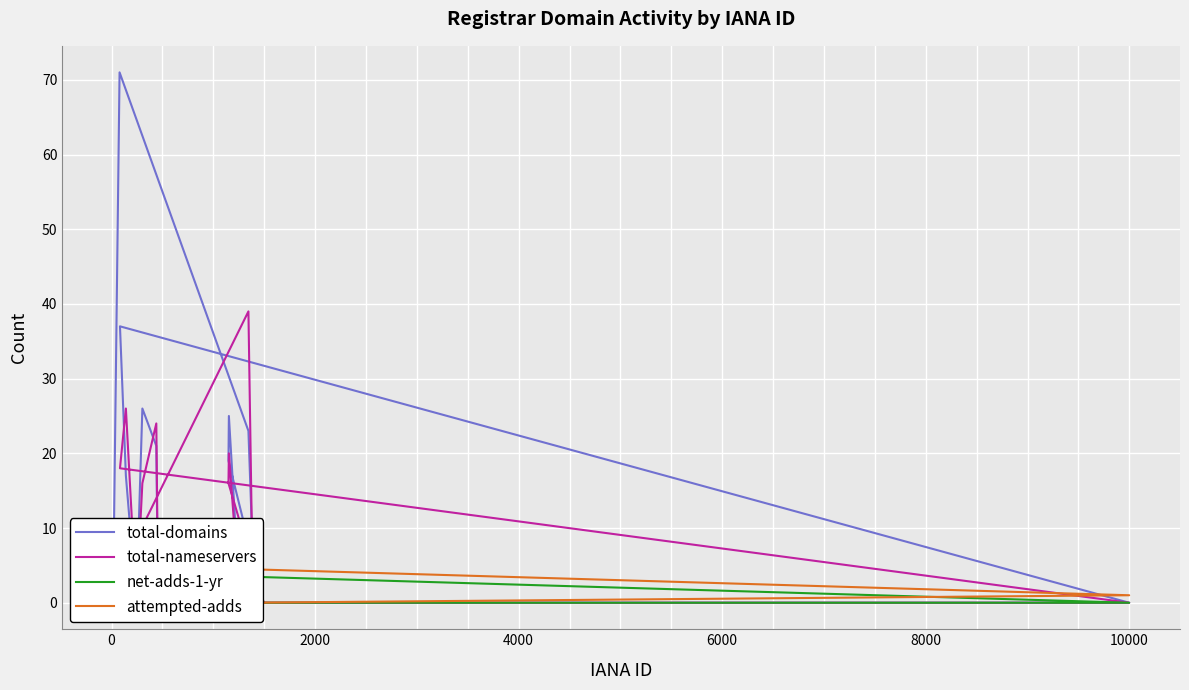

What is the difference between the maximum and minimum values in the total-nameservers series?

39